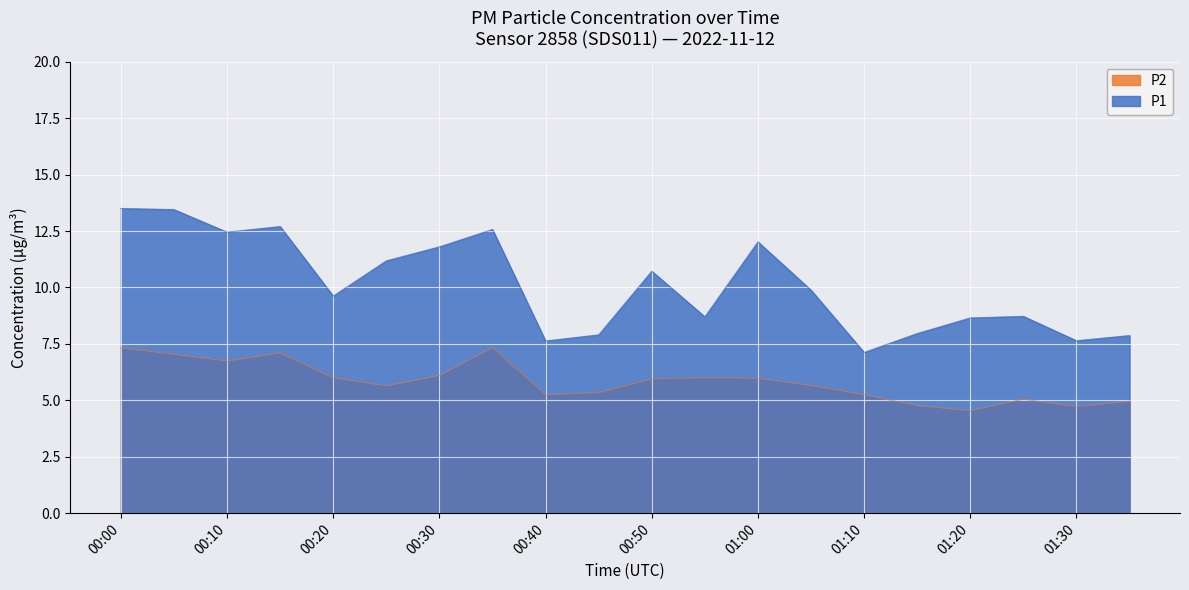

List the series in order of their overall mean, lowest first.

P2, P1